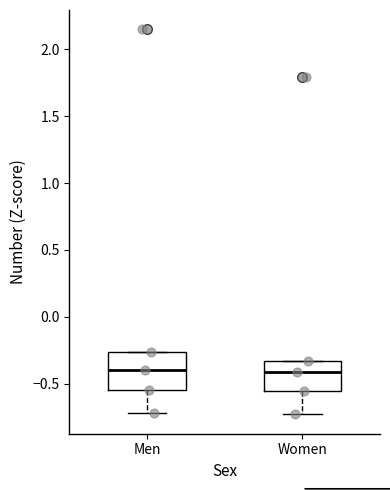

Comparing the boxes themselves (not the whiskers), which one is the tallest?

Men